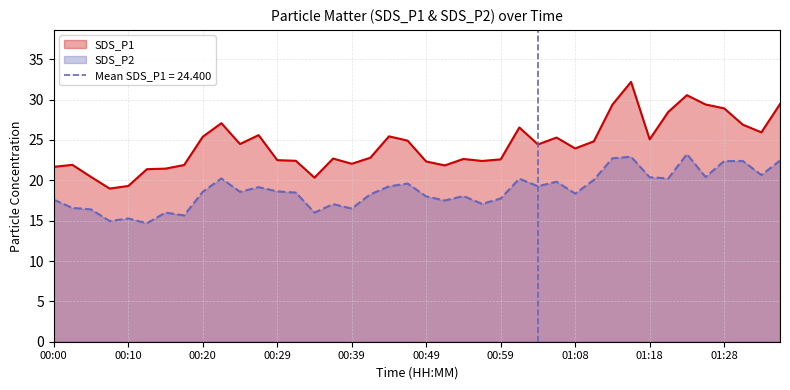

What is the difference between the maximum and minimum values in the SDS_P1 series?

13.2